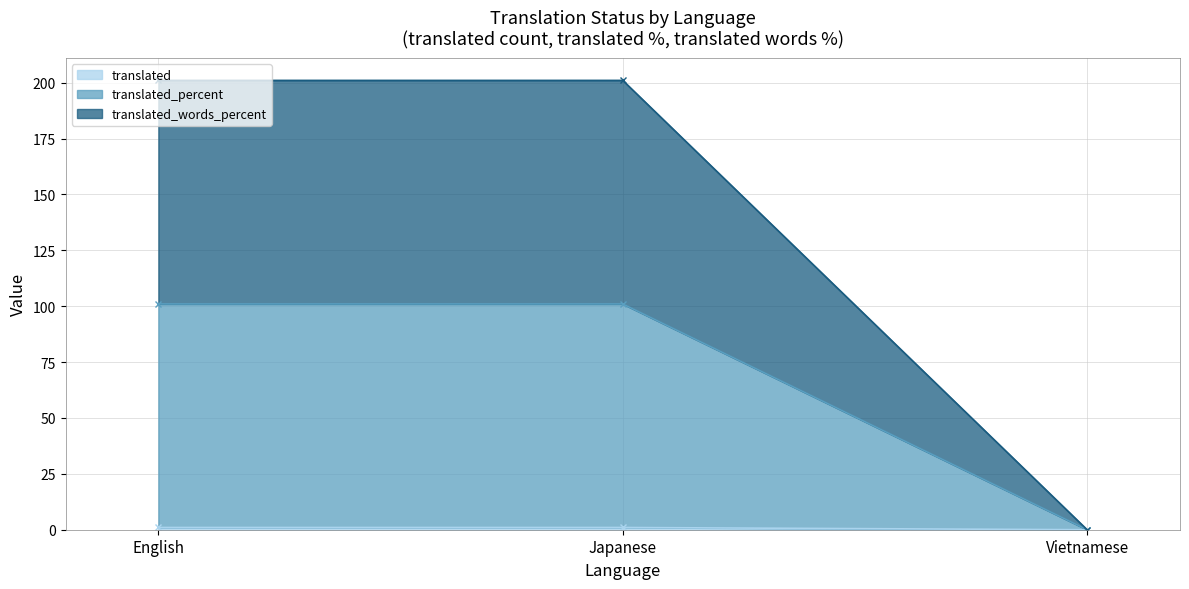

Rank the series by their average value, from lowest to highest.

translated, translated_words_percent, translated_percent